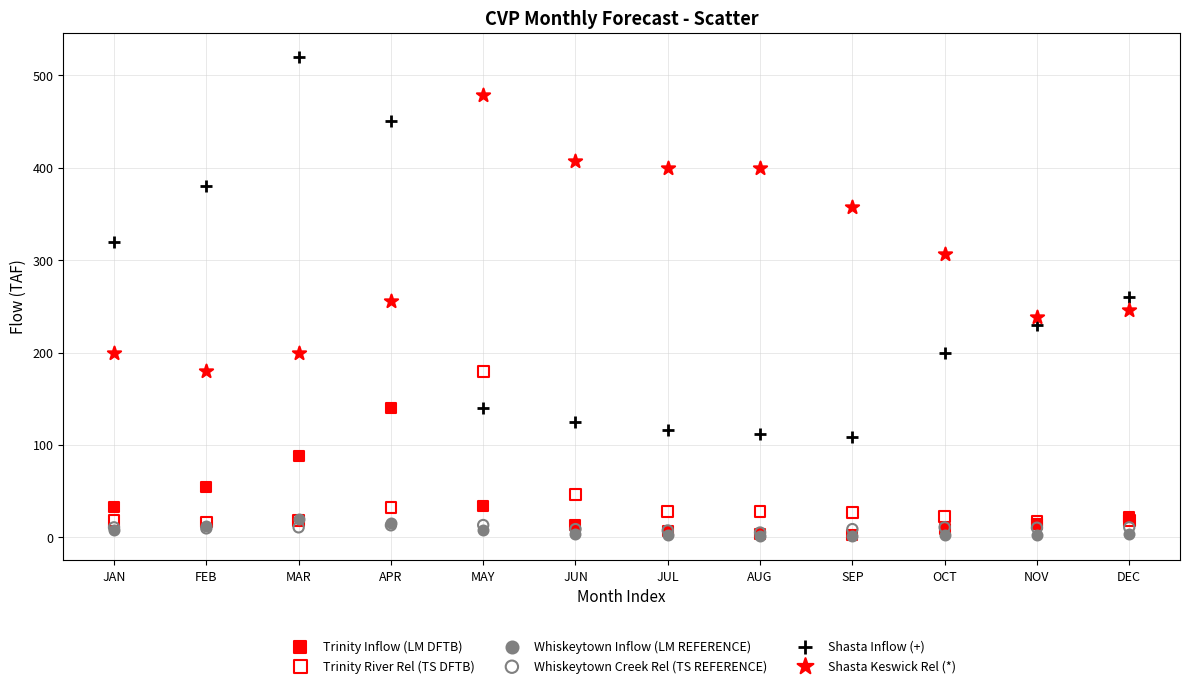

In the Shasta Keswick Rel (*) series, what Y value is closest to 329?

307.0